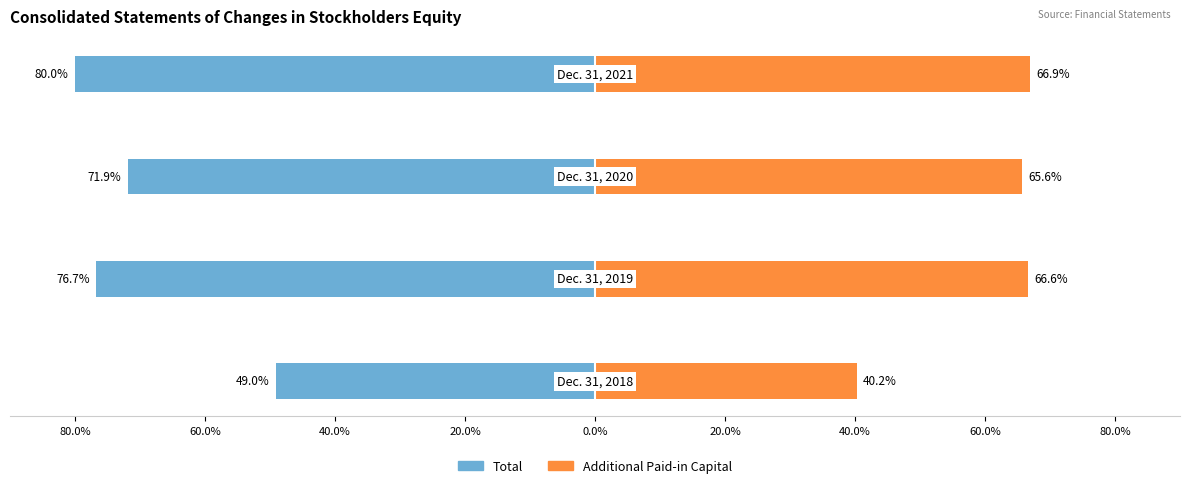

How many bars are there in each group?

2